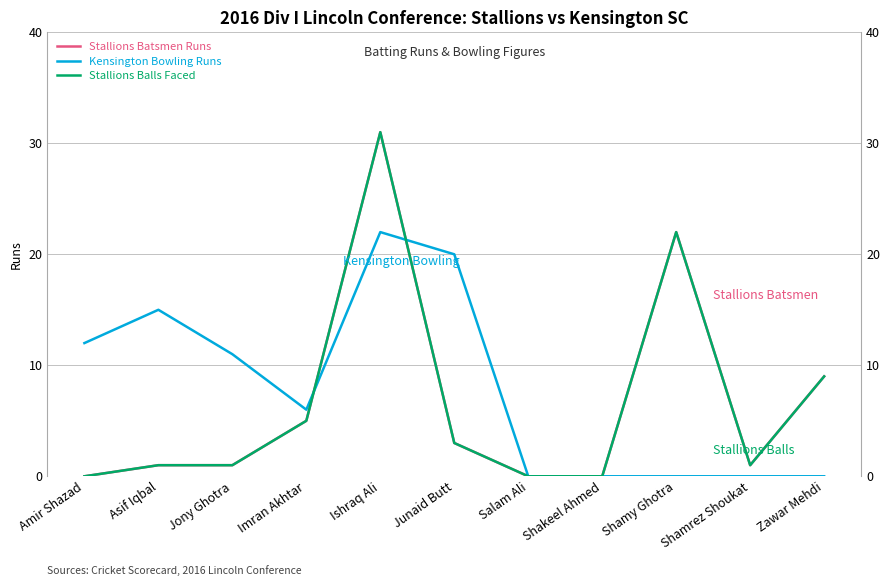

What is the difference between the second highest and minimum values in the Kensington Bowling Runs series?

20